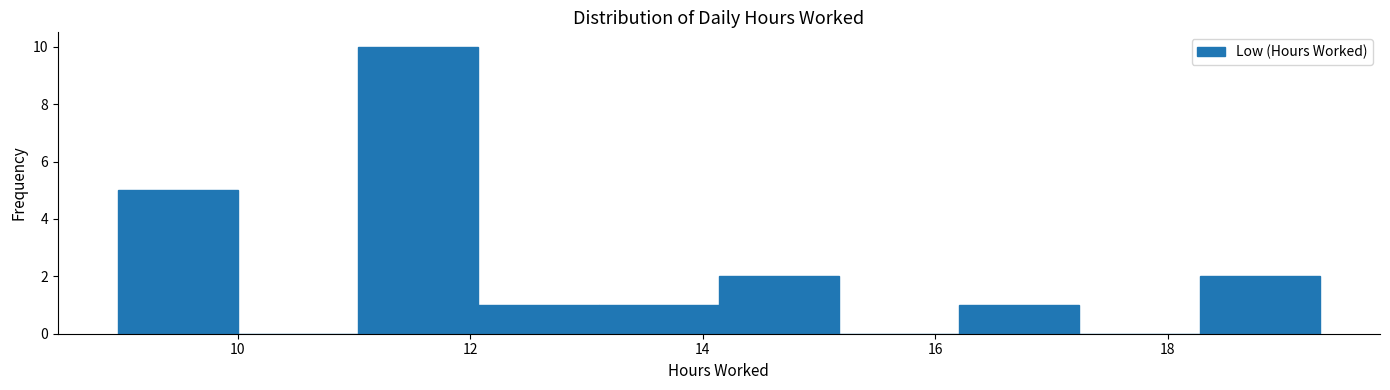

Reading left to right, transcribe this chart: for each bar, give the range it covers on the x-axis and its height. Neither the bar edges nor the heights are printed on the chart, so give them approximately, as read against the axes.

9.0 to 10.0: 5
10.0 to 11.0: 0
11.0 to 12.0: 10
12.0 to 13.2: 1
13.2 to 14.2: 1
14.2 to 15.2: 2
15.2 to 16.2: 0
16.2 to 17.2: 1
17.2 to 18.2: 0
18.2 to 19.4: 2